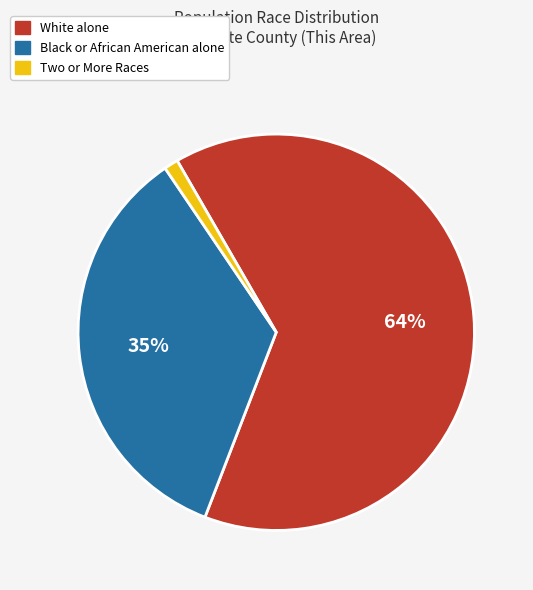

Count the number of slices in the pie.

3